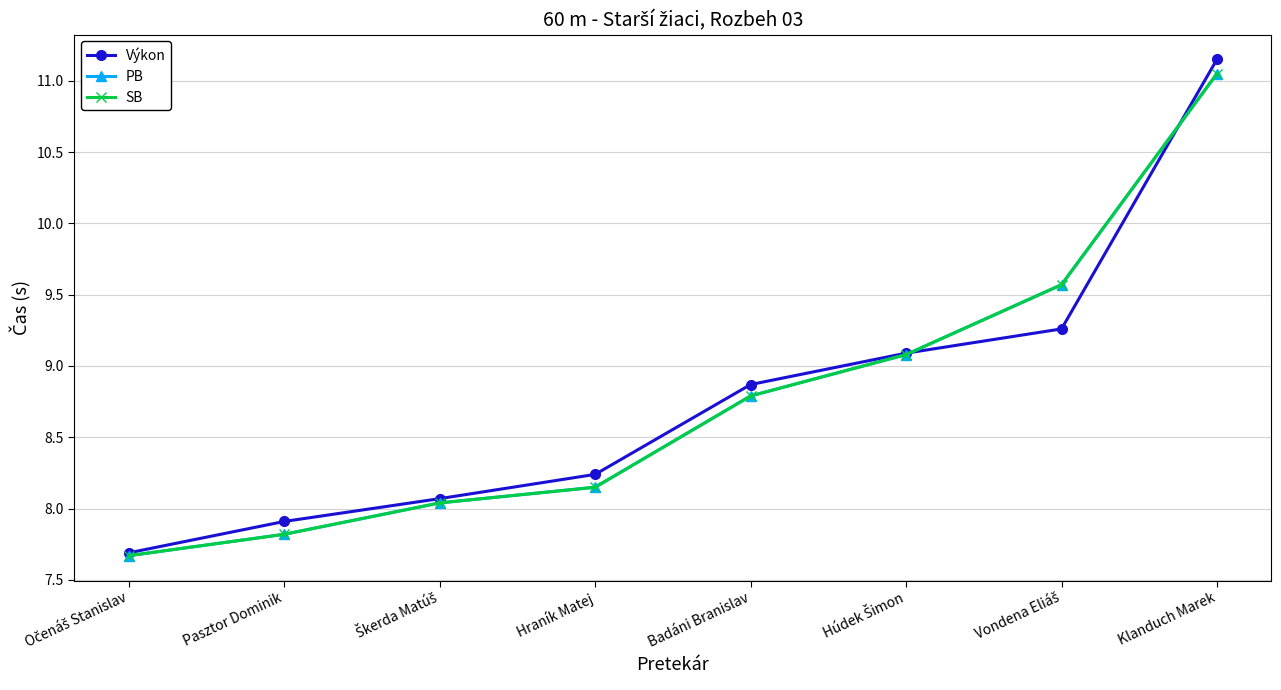

What position from the left is Badáni Branislav?

5